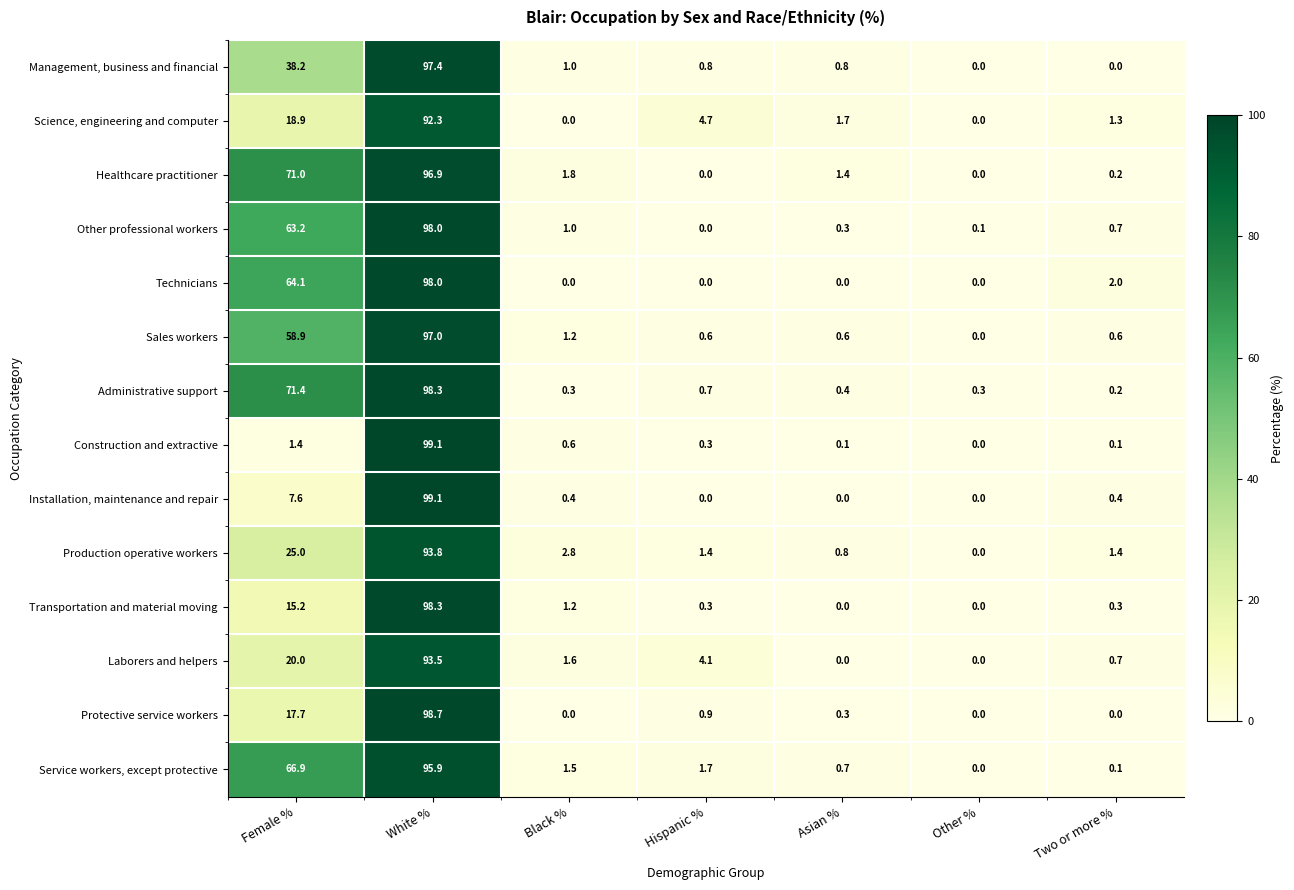

What is the difference between the maximum and second lowest values in the Construction and extractive series?

99.0